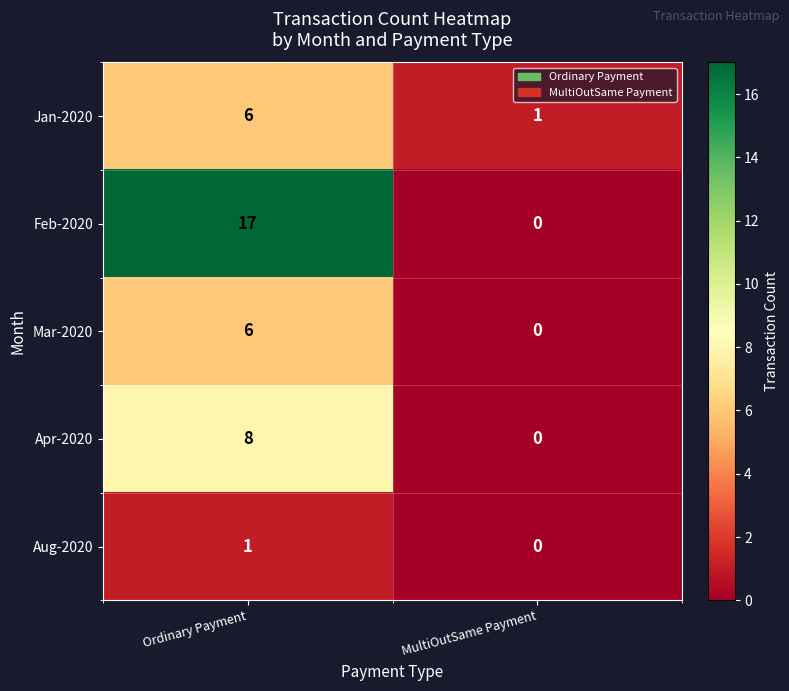

Reading left to right, transcribe all the data shown in this chart.

Jan-2020: 6	1
Feb-2020: 17	0
Mar-2020: 6	0
Apr-2020: 8	0
Aug-2020: 1	0